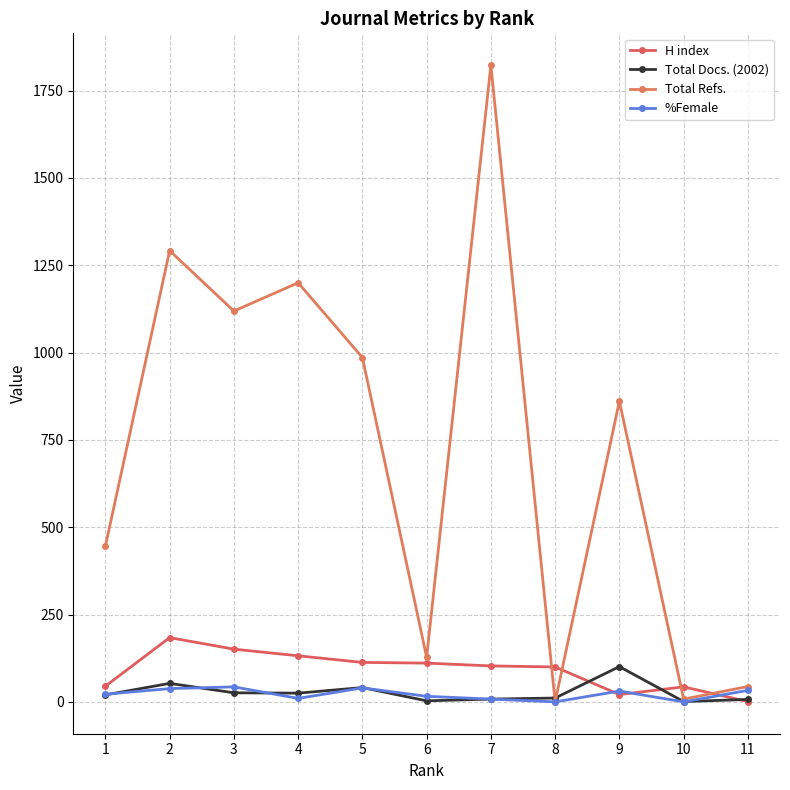

What is the average value of the Total Docs. (2002) series?

27